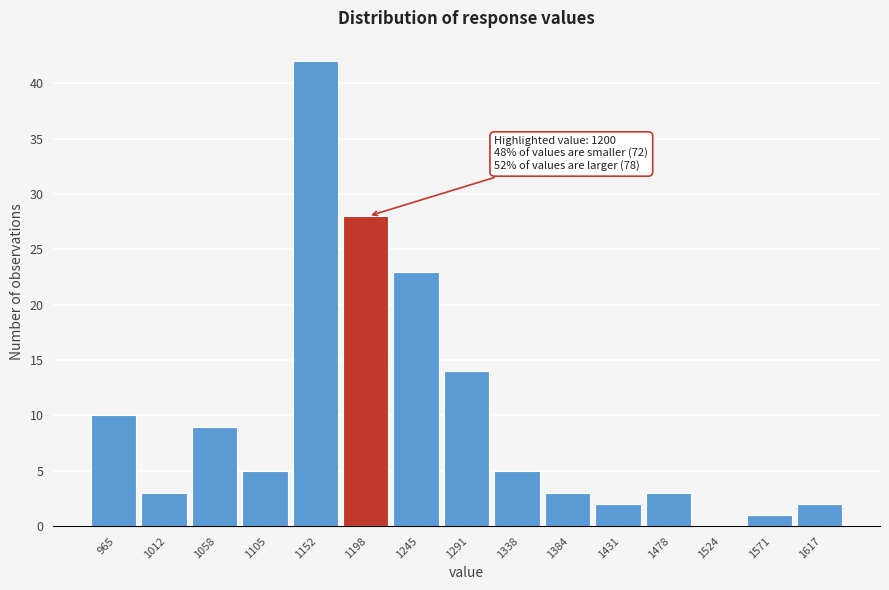

Reading left to right, list all the values displayed in this chart.

965=10	1012=3	1058=9	1105=5	1152=42	1198=28	1245=23	1291=14	1338=5	1384=3	1431=2	1478=3	1524=0	1571=1	1617=2